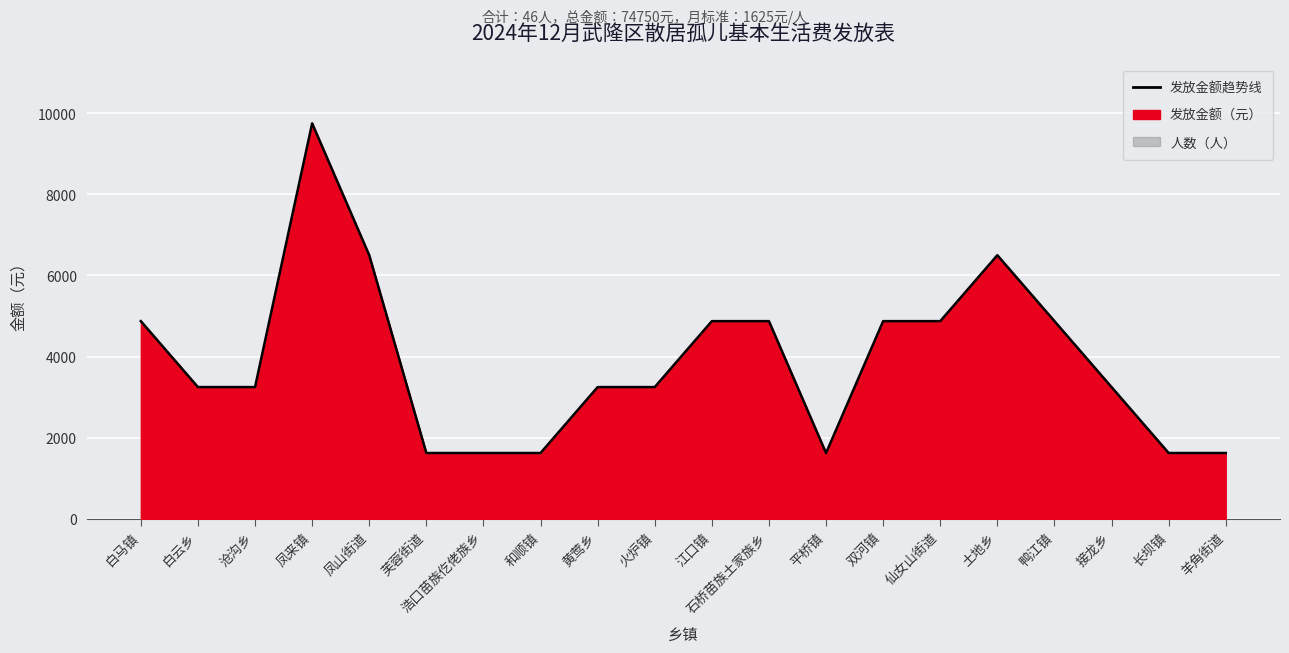

Reading left to right, what are all the values shown in this chart?

4875	3250	3250	9750	6500	1625	1625	1625	3250	3250	4875	4875	1625	4875	4875	6500	4875	3250	1625	1625